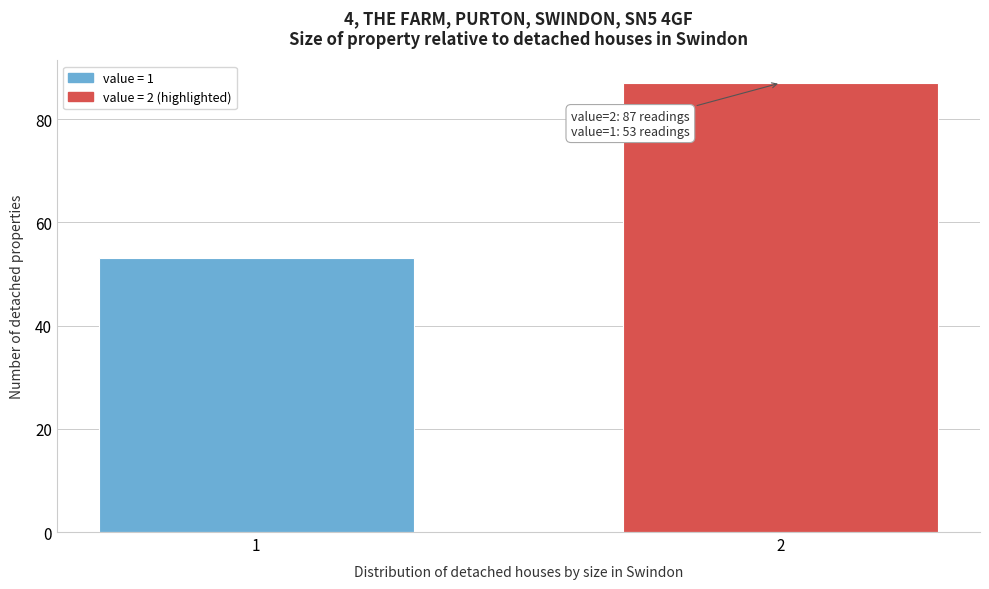

Reading left to right, what are all the values shown in this chart?

1=53	2=87